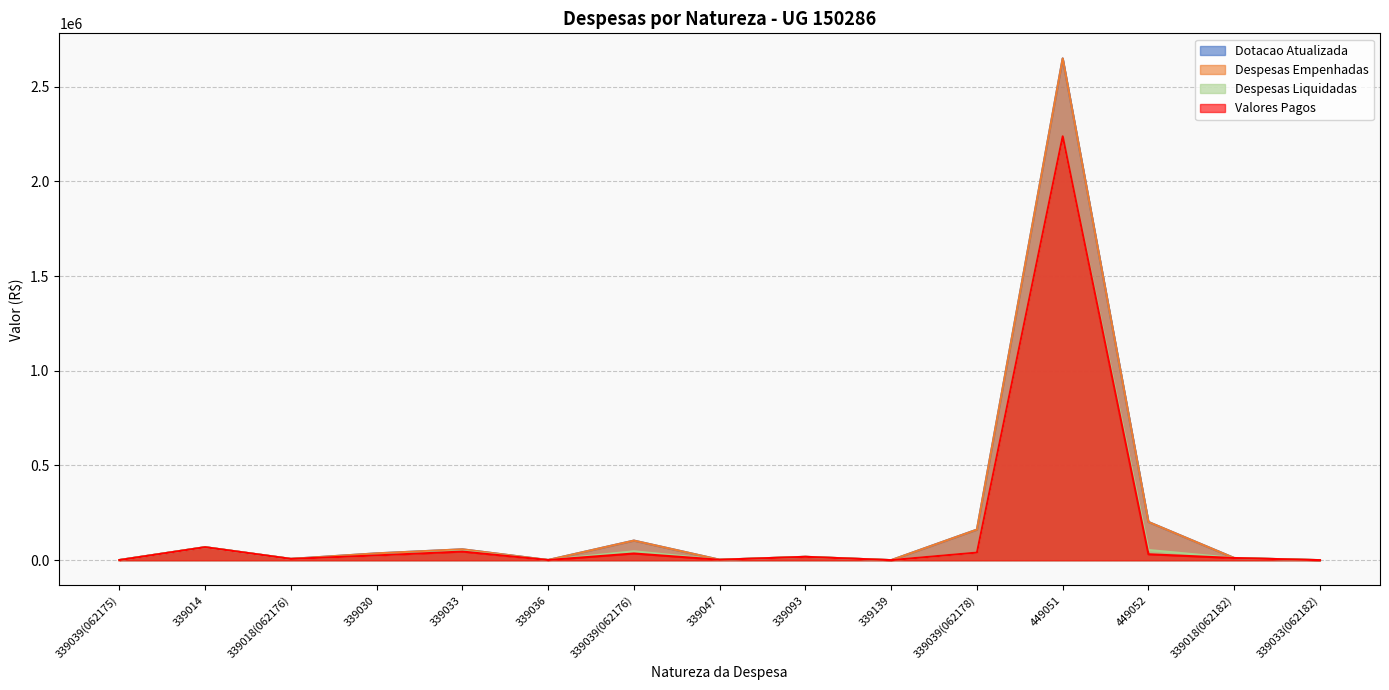

What is the lowest value of the Dotacao Atualizada series?

297.9